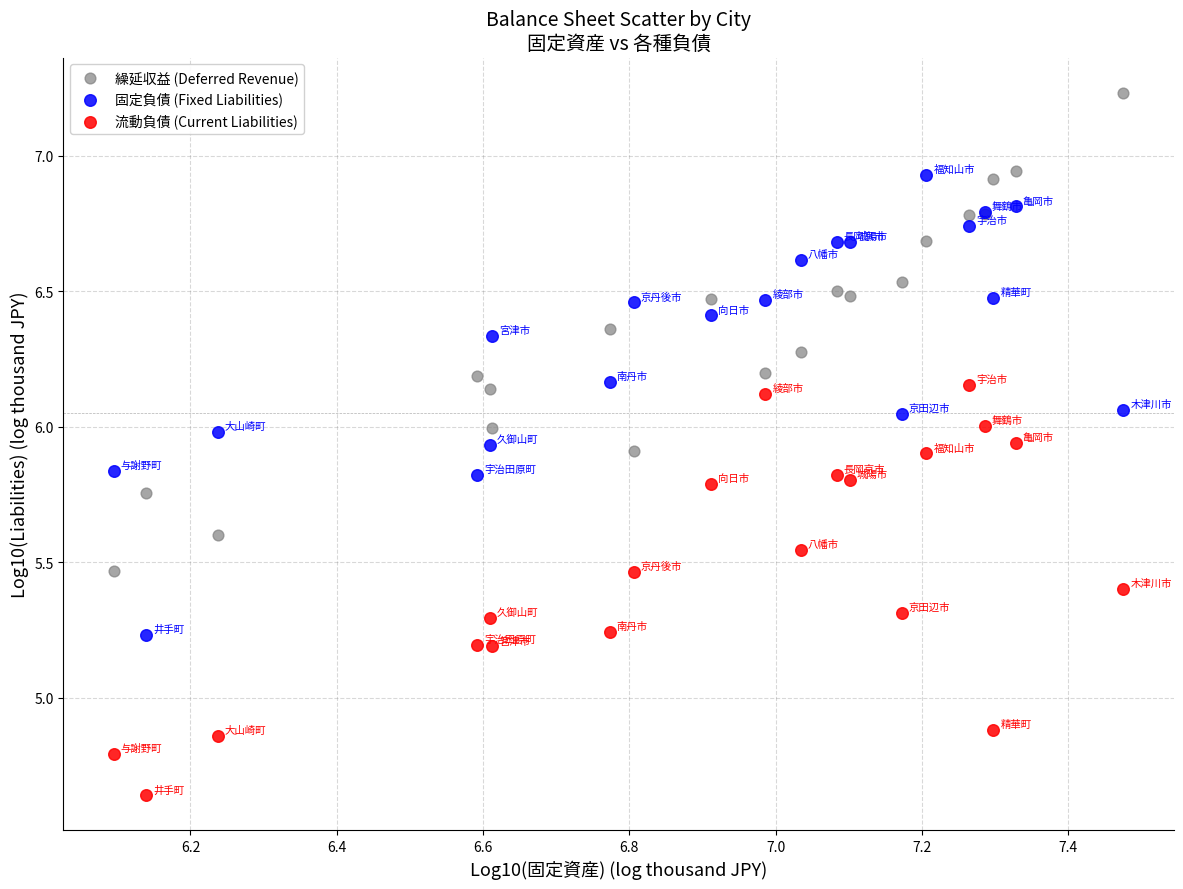

Which series contains the lowest Y value?

流動負債 (Current Liabilities)